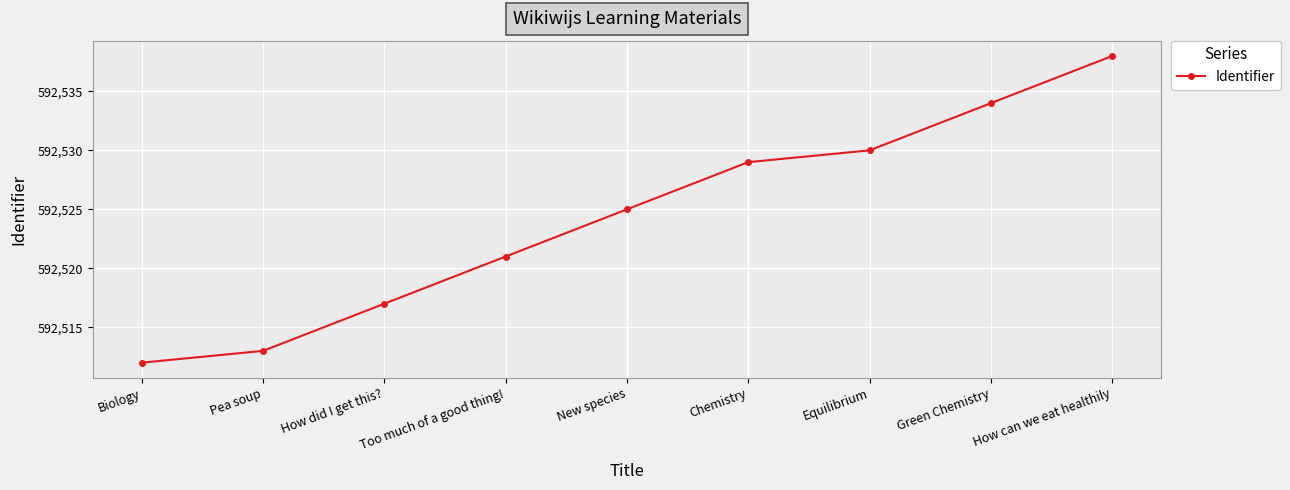

Which category has the highest value across all series?

How can we eat healthily